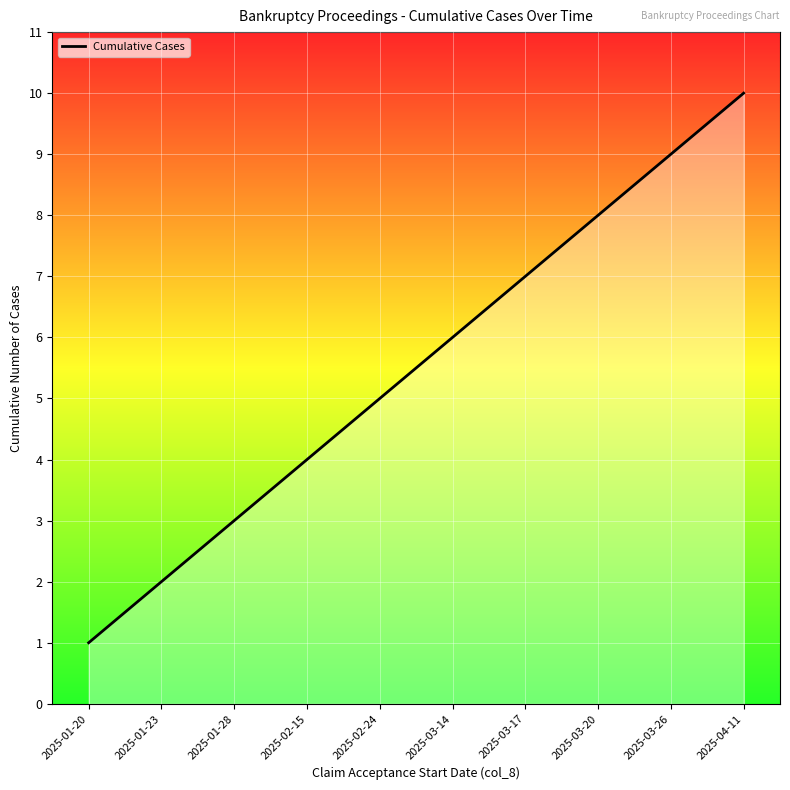

Reading left to right, extract all data points from this chart.

1	2	3	4	5	6	7	8	9	10